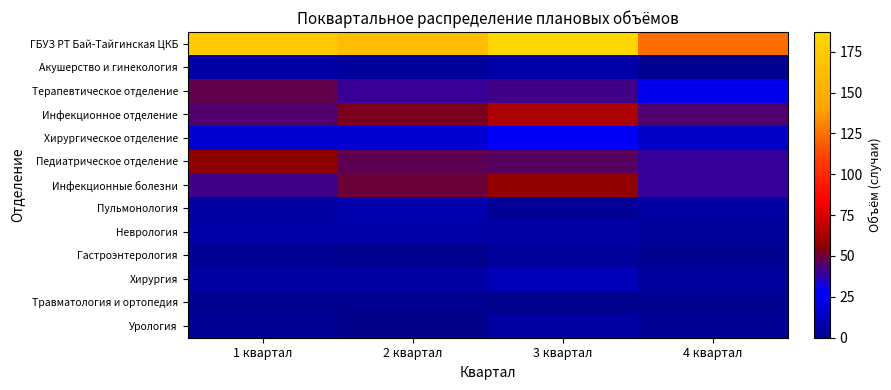

What is the difference between the highest and lowest values at 3 квартал?

186